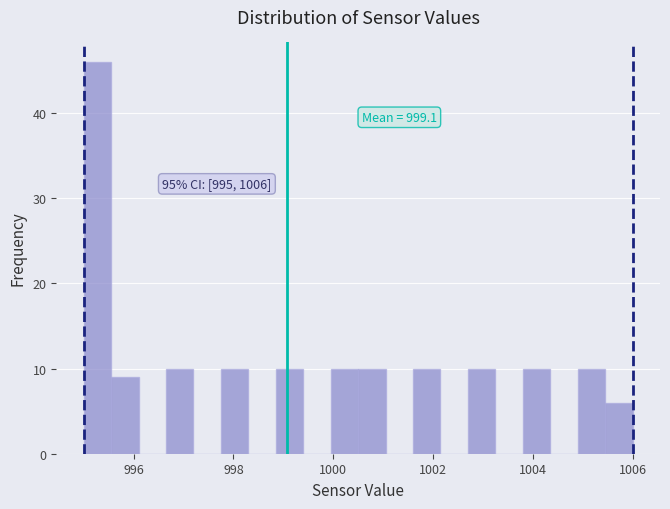

Read against the x-axis, roughly where is the centre of the tallest bar?

995.2